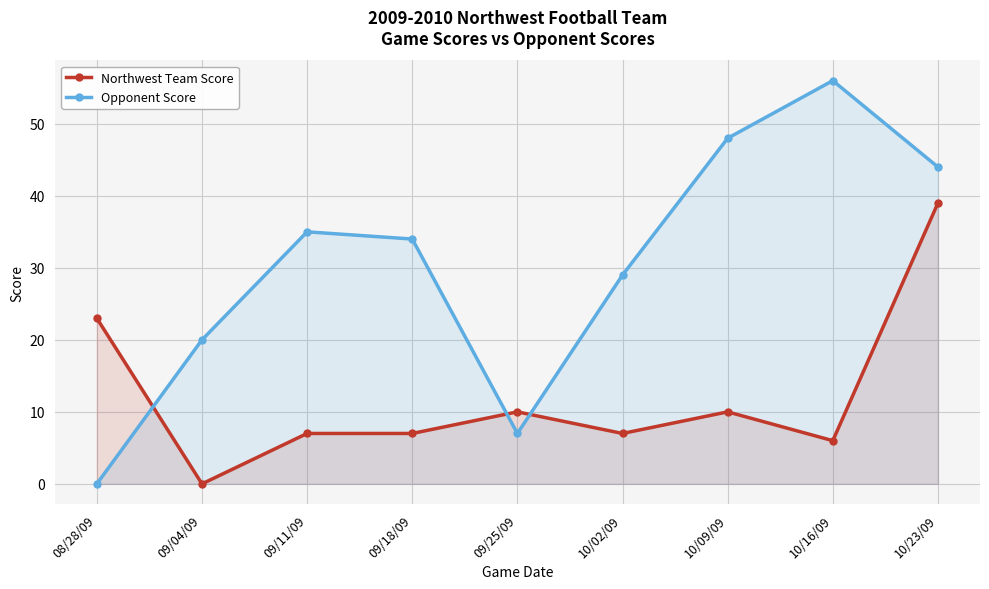

List the series in order of their overall mean, highest first.

Opponent Score, Northwest Team Score